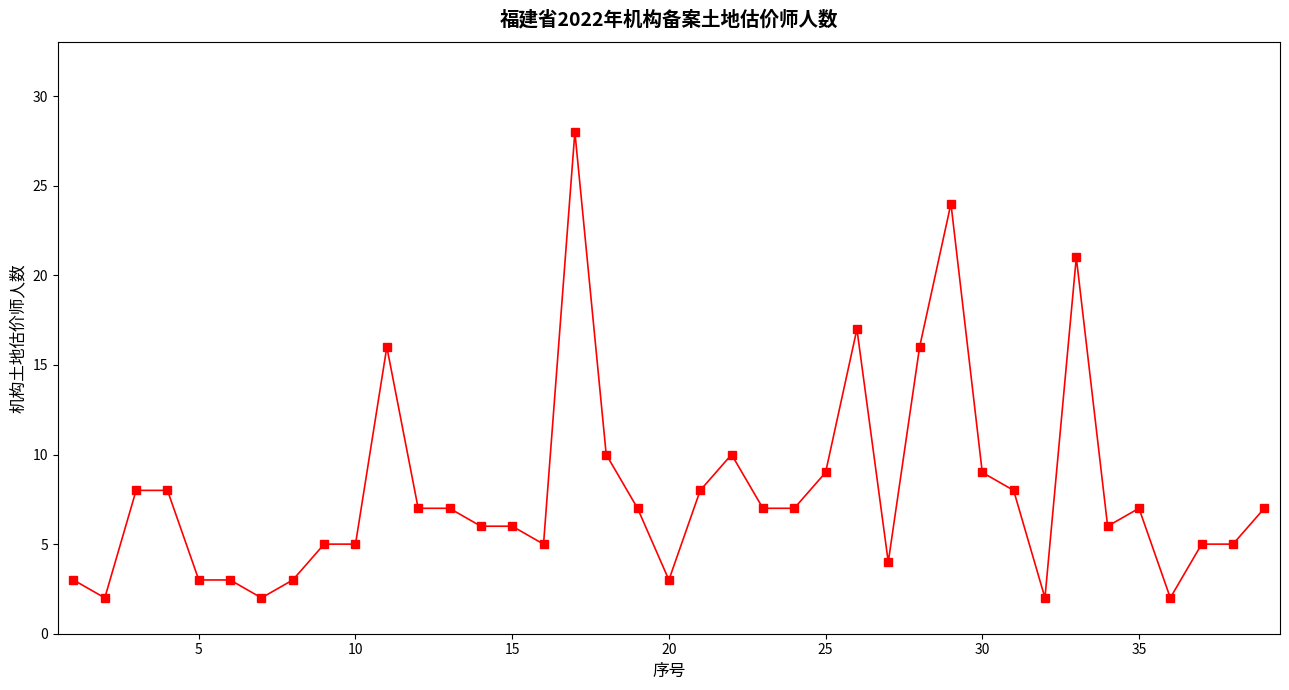

What is the greatest value displayed?

28